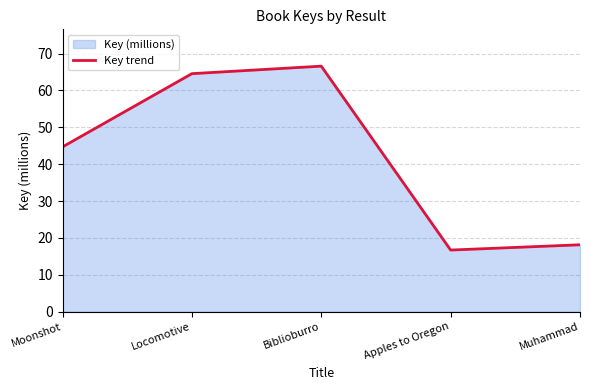

Where is the first local maximum?

Biblioburro